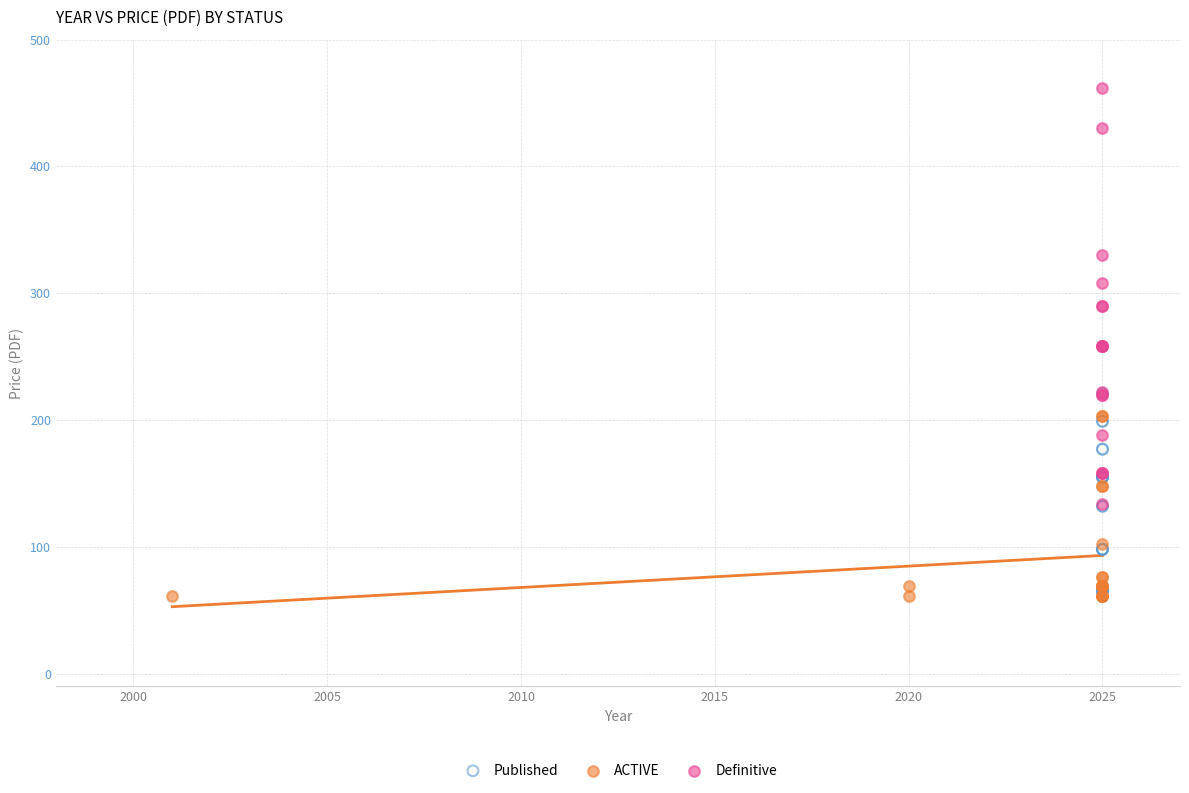

Which series has the widest spread of Y values?

Definitive